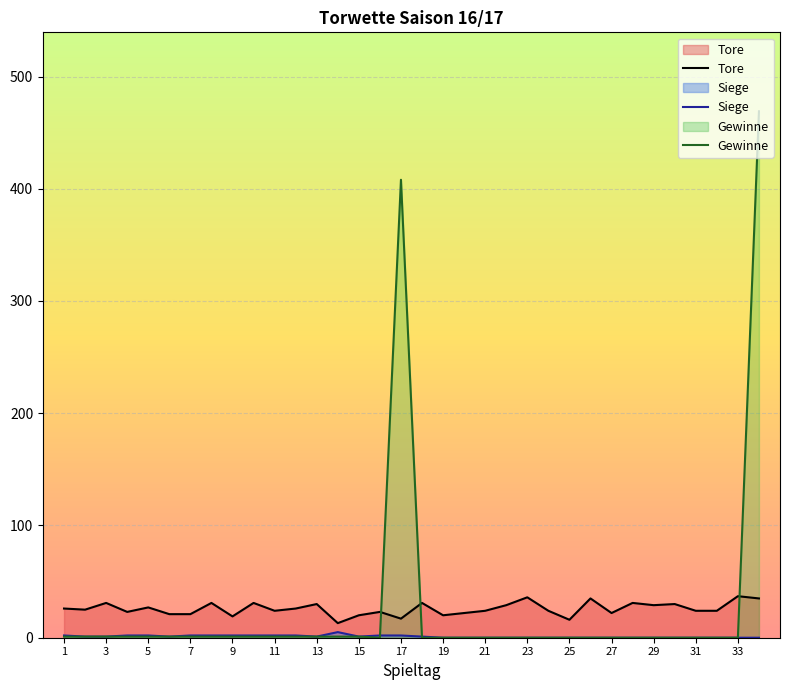

True or false: Tore and Siege intersect in this chart.

False